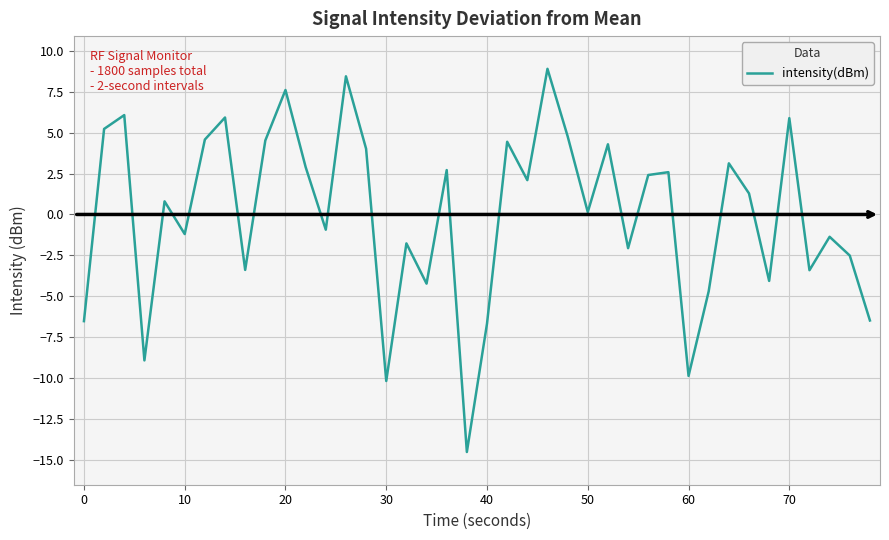

What is the difference between the maximum and minimum values?

23.4